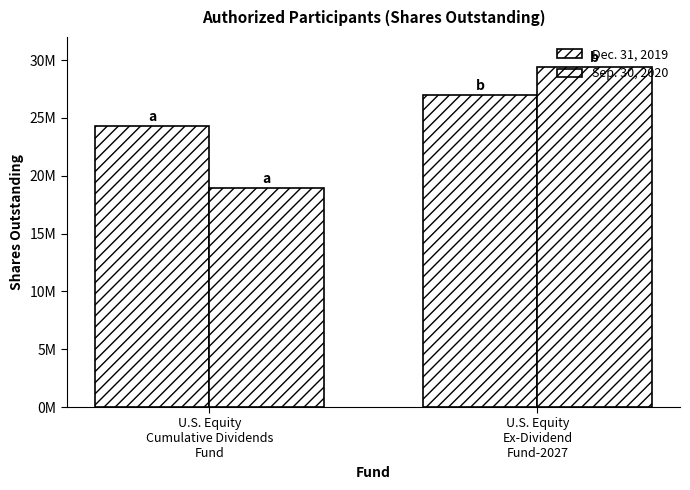

How many groups of bars are there?

2